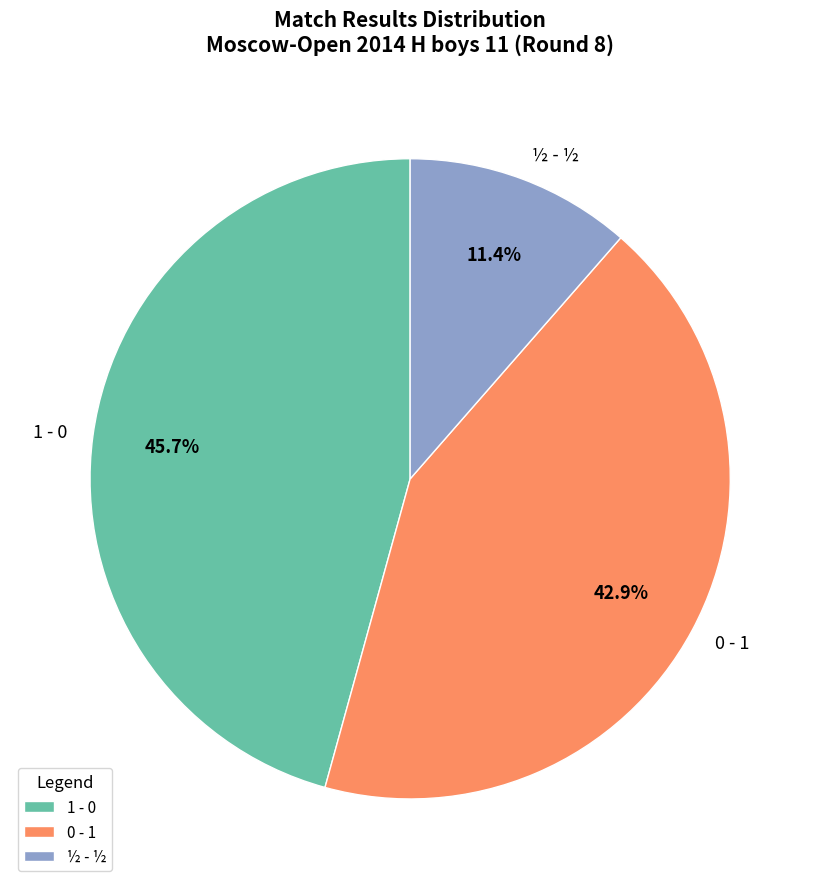

Is the sum of ½ - ½ and 1 - 0 greater than half?

Yes